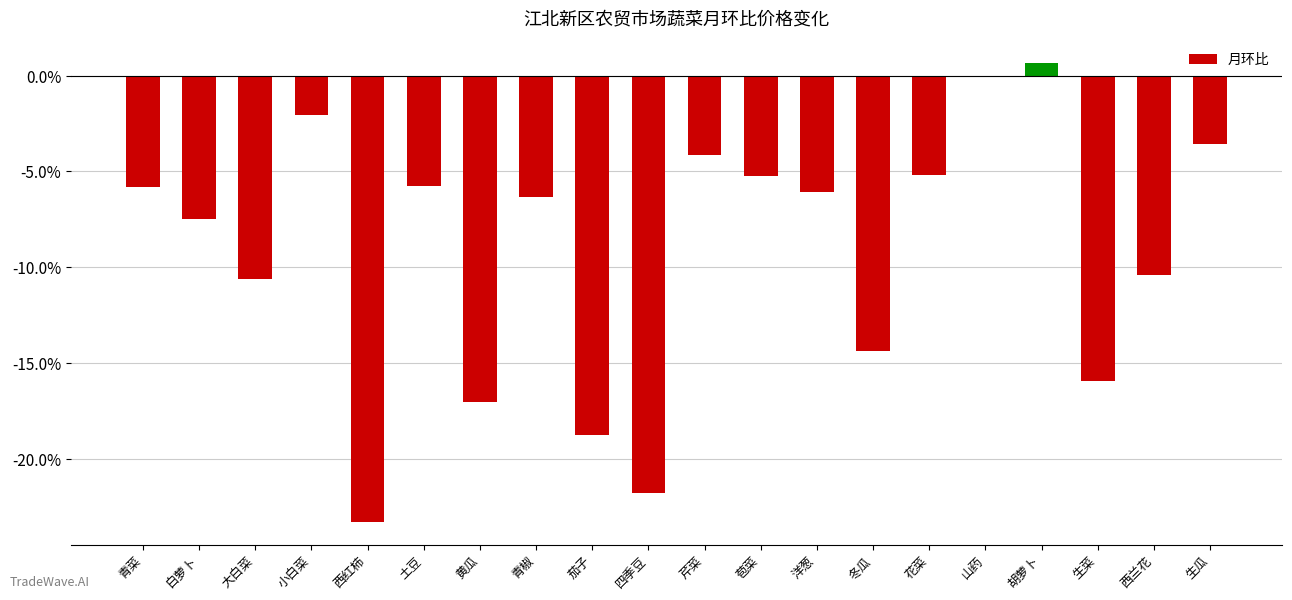

List the labels in order of value, smallest first.

西红柿, 四季豆, 茄子, 黄瓜, 生菜, 冬瓜, 大白菜, 西兰花, 白萝卜, 青椒, 洋葱, 青菜, 土豆, 苞菜, 花菜, 芹菜, 生瓜, 小白菜, 山药, 胡萝卜